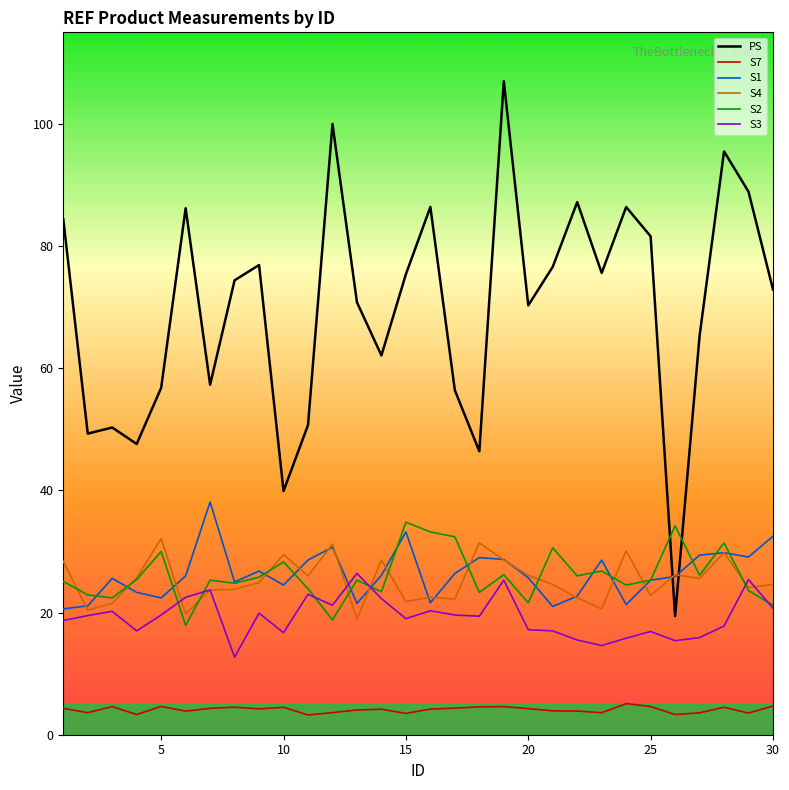

Which series has the widest spread of values?

PS